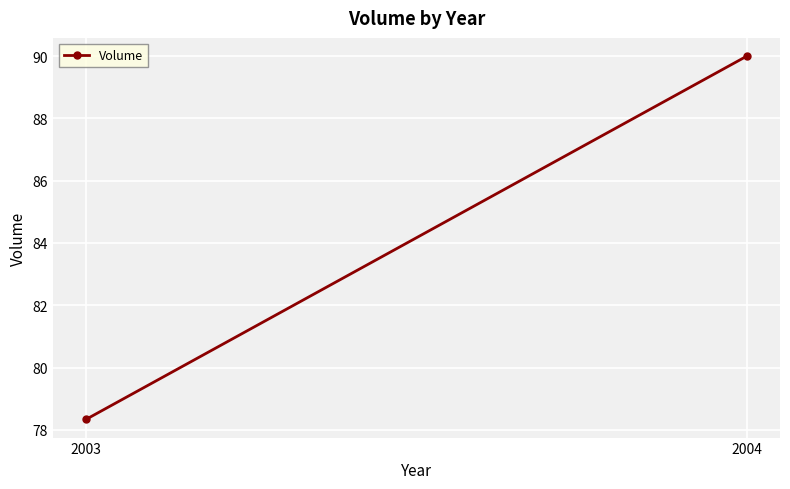

What is the maximum value shown in the chart?

90.0